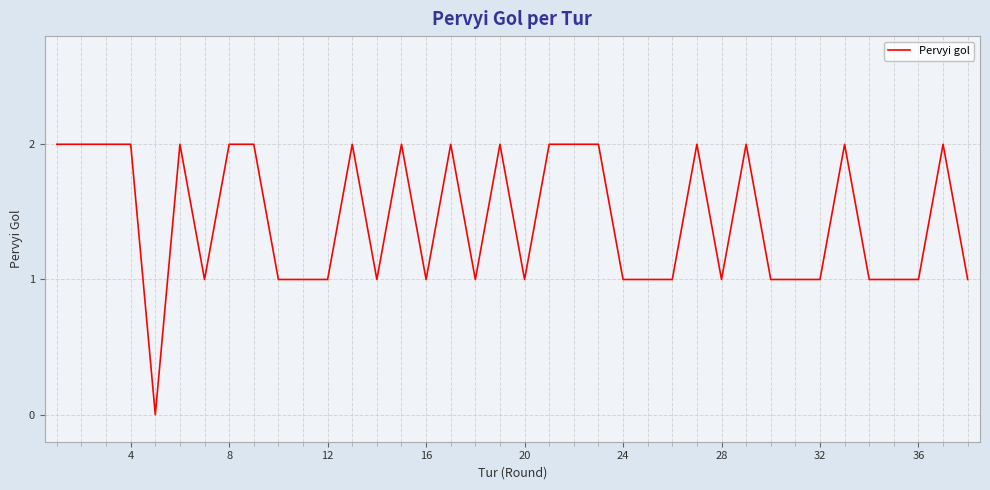

Reading left to right, what are all the values shown in this chart?

2	2	2	2	0	2	1	2	2	1	1	1	2	1	2	1	2	1	2	1	2	2	2	1	1	1	2	1	2	1	1	1	2	1	1	1	2	1